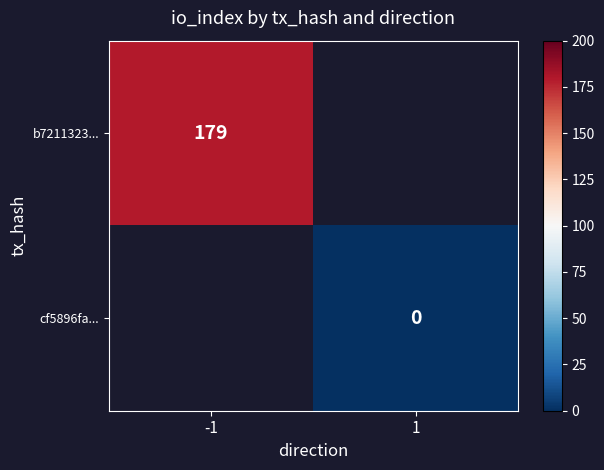

Is the value of cf5896fa... at 1 greater than the value of b7211323... at -1?

No